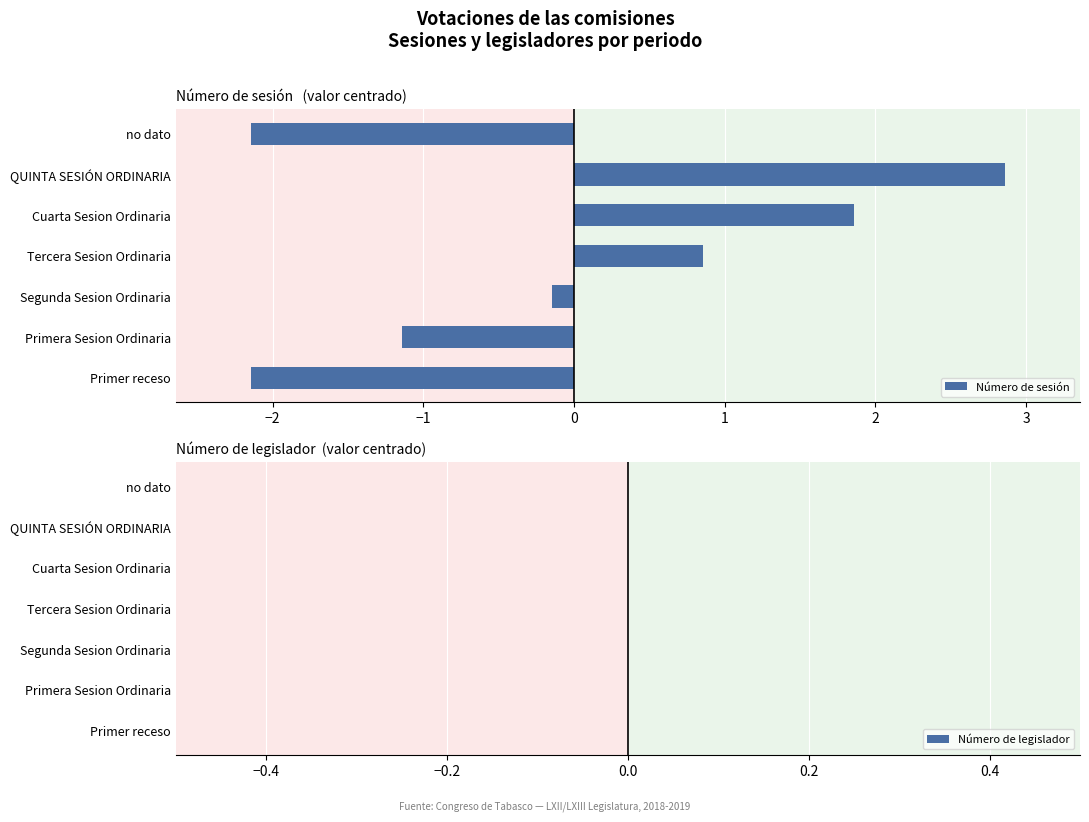

What is the change in value from Tercera Sesion Ordinaria to QUINTA SESIÓN ORDINARIA?

+2.0